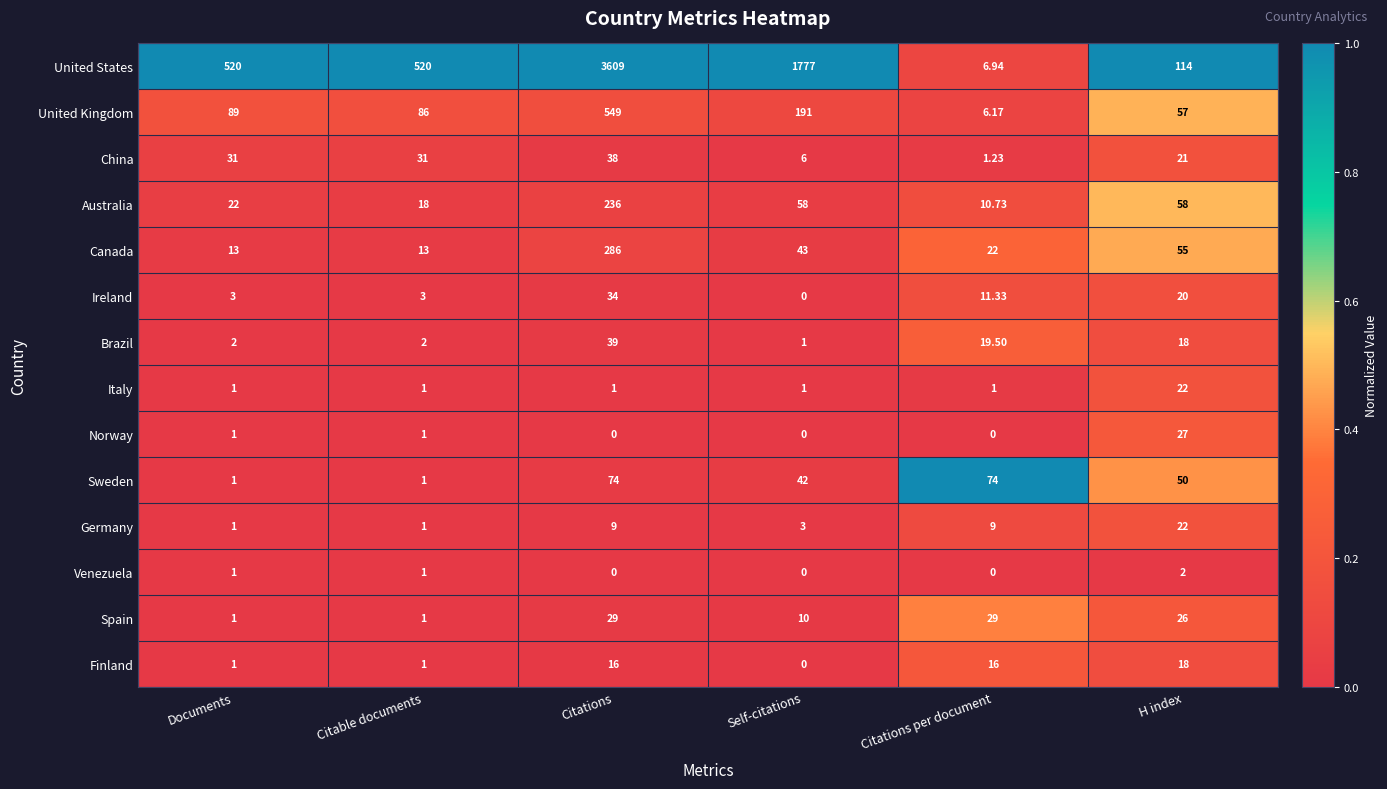

Is the value of Australia at Citations per document greater than the value of United States at Citations per document?

Yes